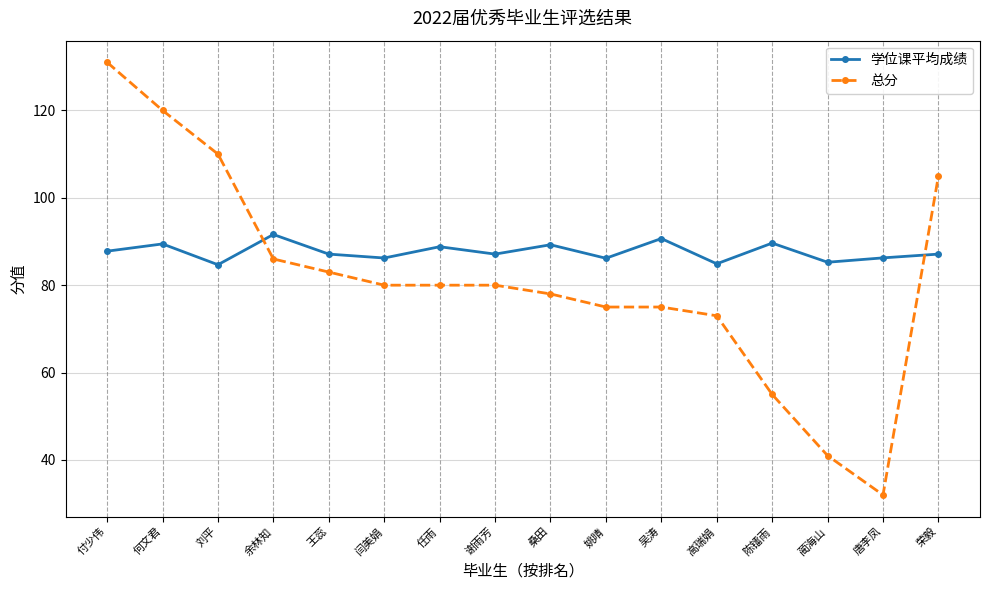

Does the chart display data point markers on the line(s)?

Yes